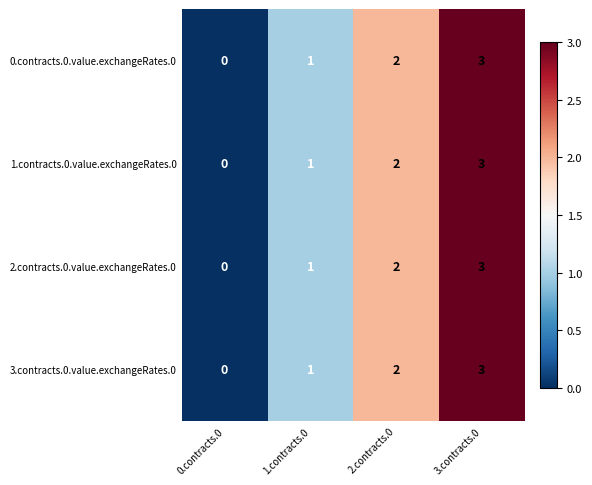

Which category has the lowest value across all series?

0.contracts.0